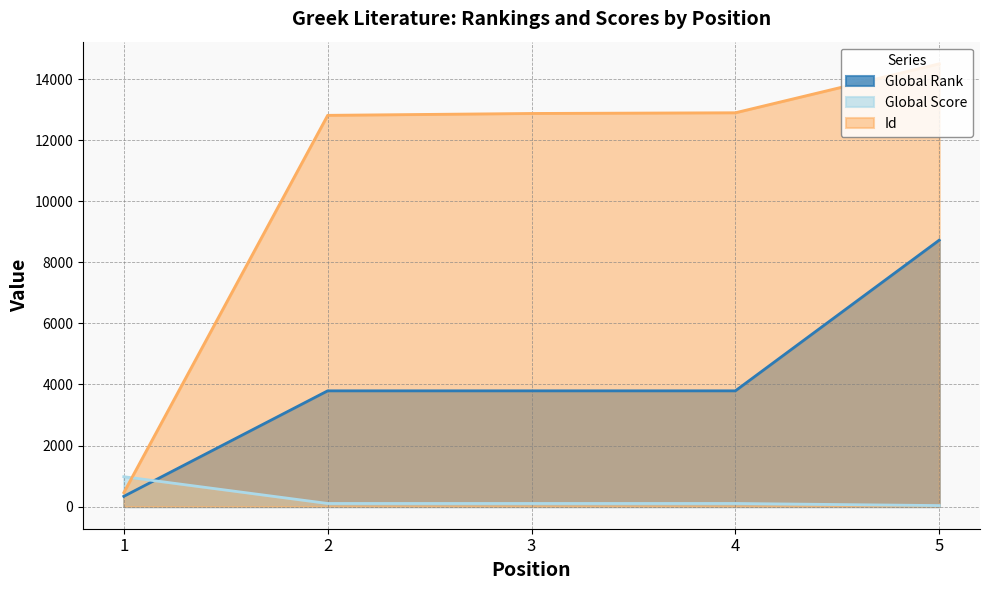

Reading left to right, list all the values displayed in this chart.

Global Rank: 335	3791	3791	3791	8726
Global Score: 979	102	102	102	33
Id: 458	12814	12875	12898	14501